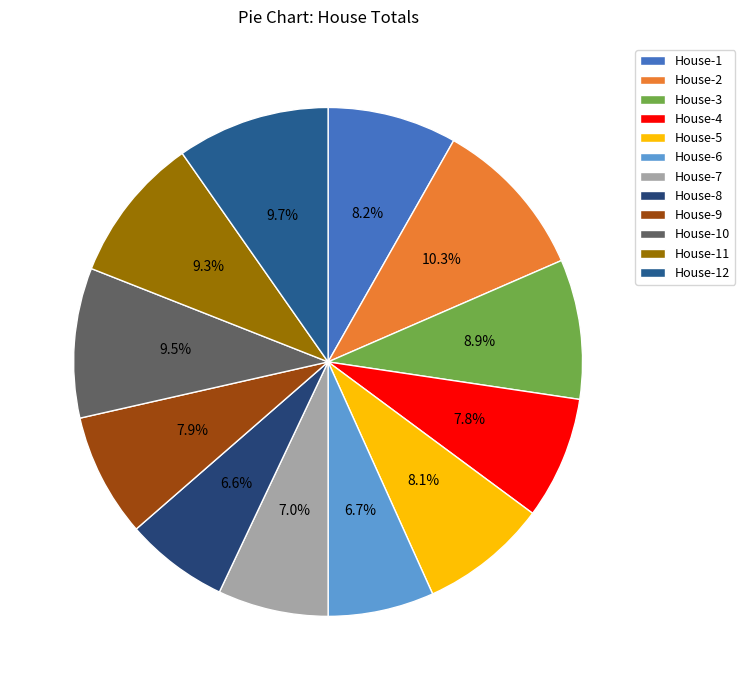

To the nearest percent, what is the difference between the largest and smallest slice percentages?

4%